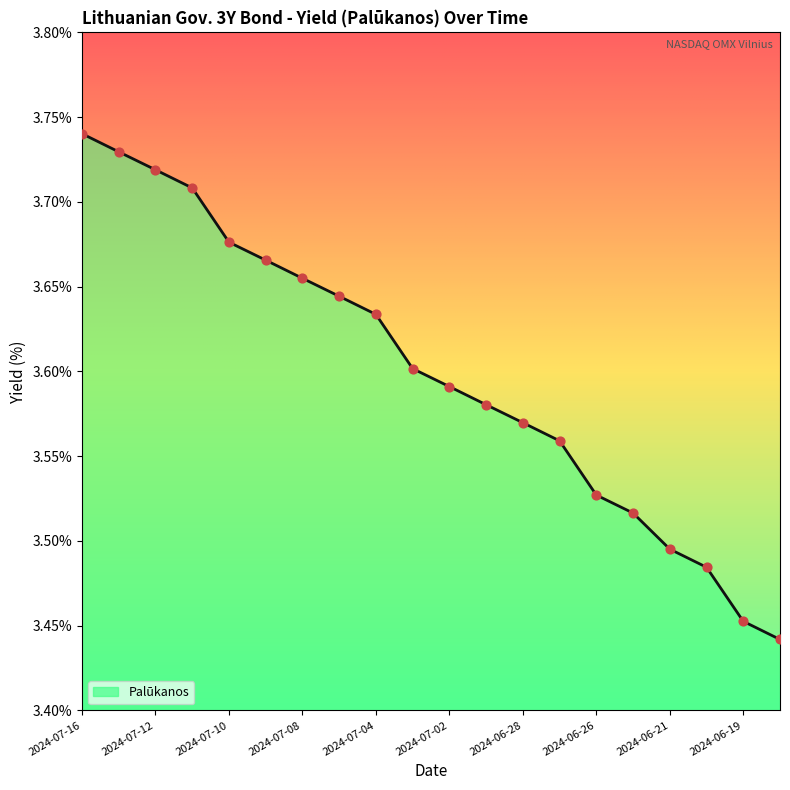

What is the difference between the maximum and minimum values?

0.3